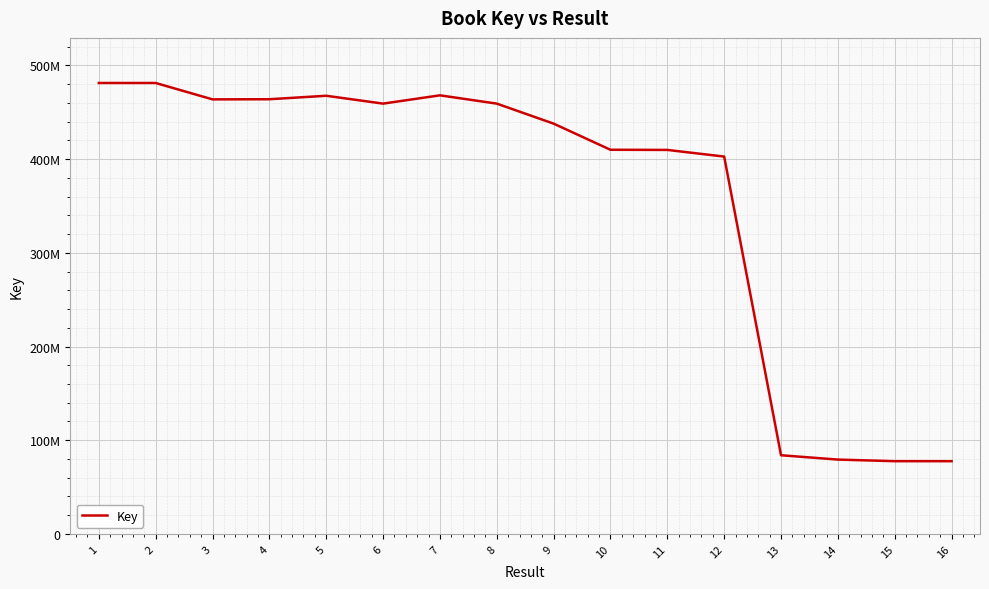

At which category does the data reach its first local peak?

5